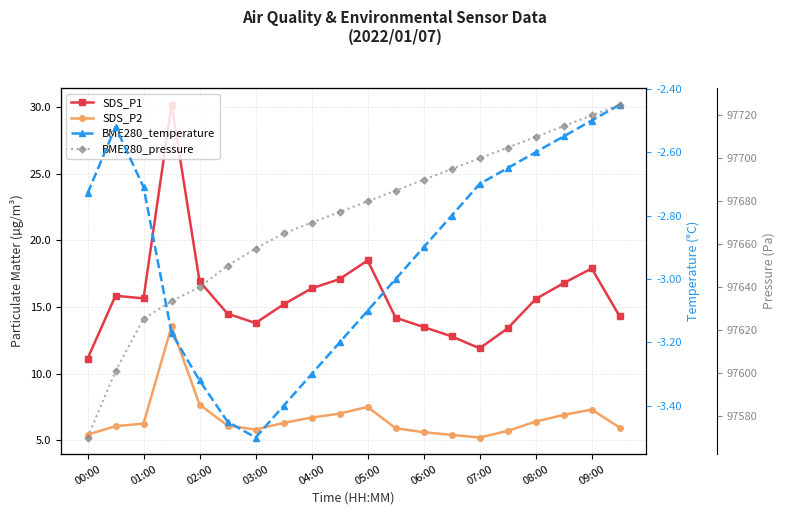

At which label does BME280_pressure reach its minimum?

00:00